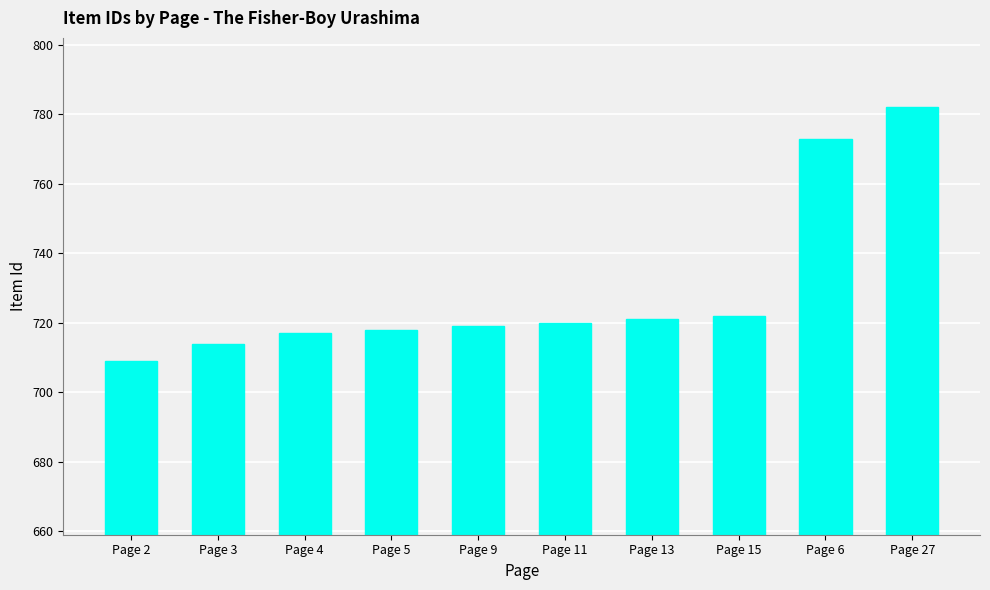

Count the number of categories in the chart.

10